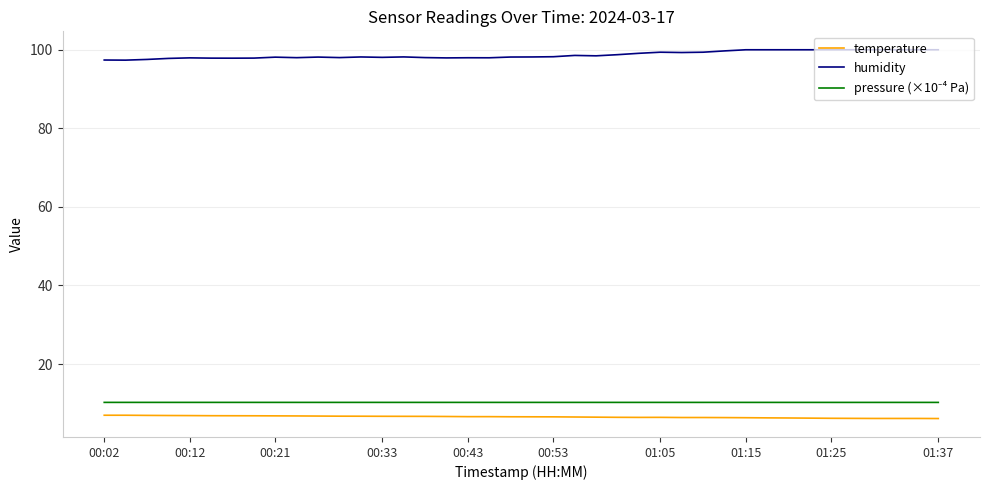

What is the maximum value for humidity?

100.0